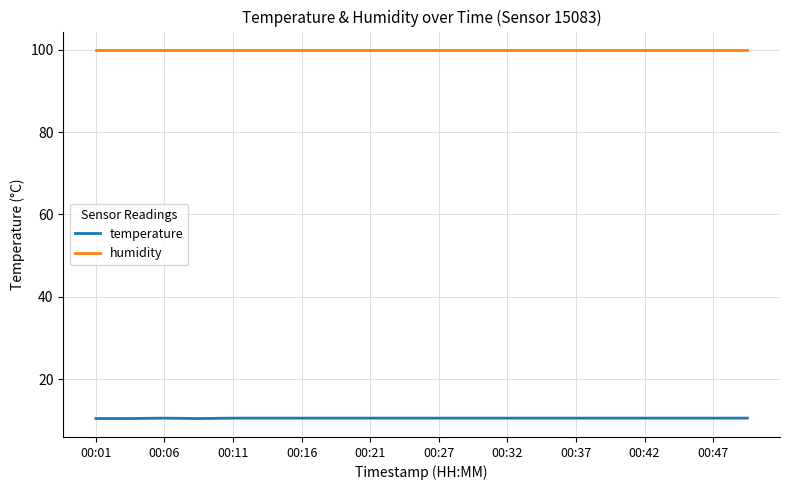

What are all the series names shown in the legend?

temperature, humidity